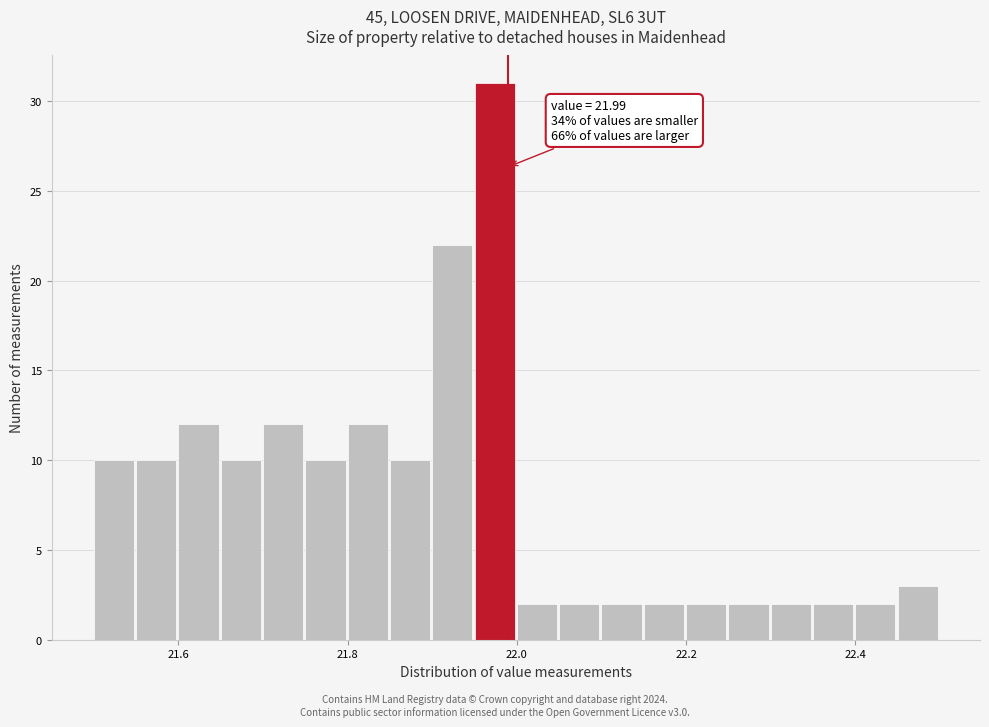

Read against the x-axis, roughly where is the centre of the tallest bar?

21.98